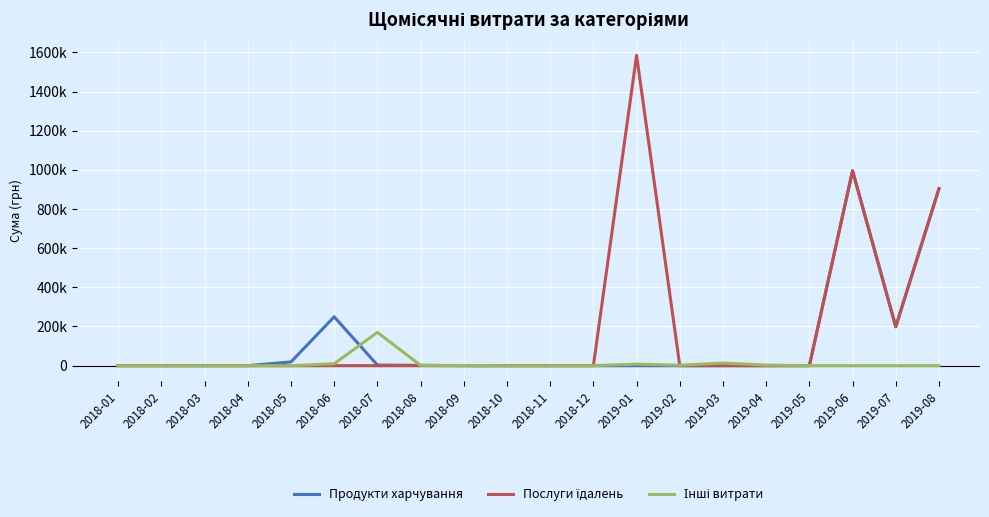

Does the chart have visible grid lines?

Yes